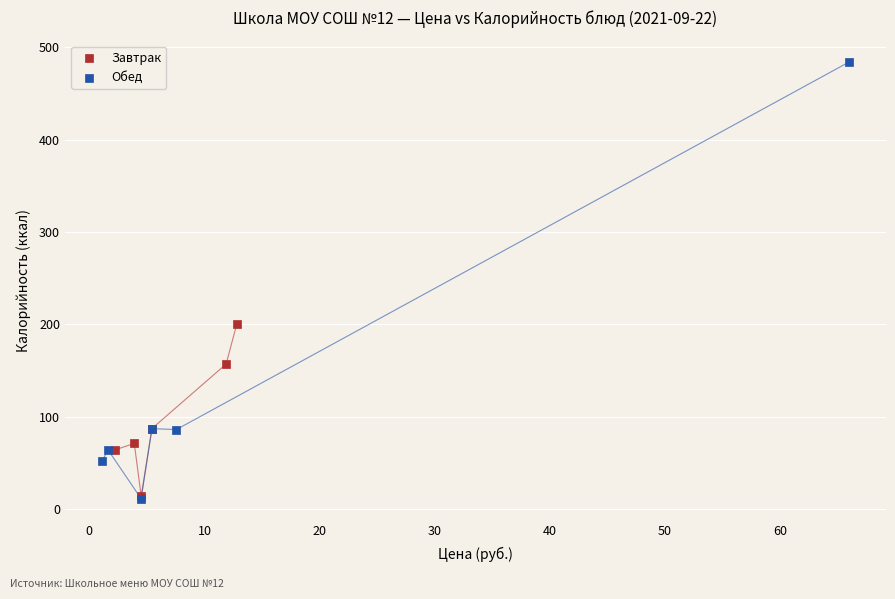

Which series has the largest Y range (max minus min)?

Обед